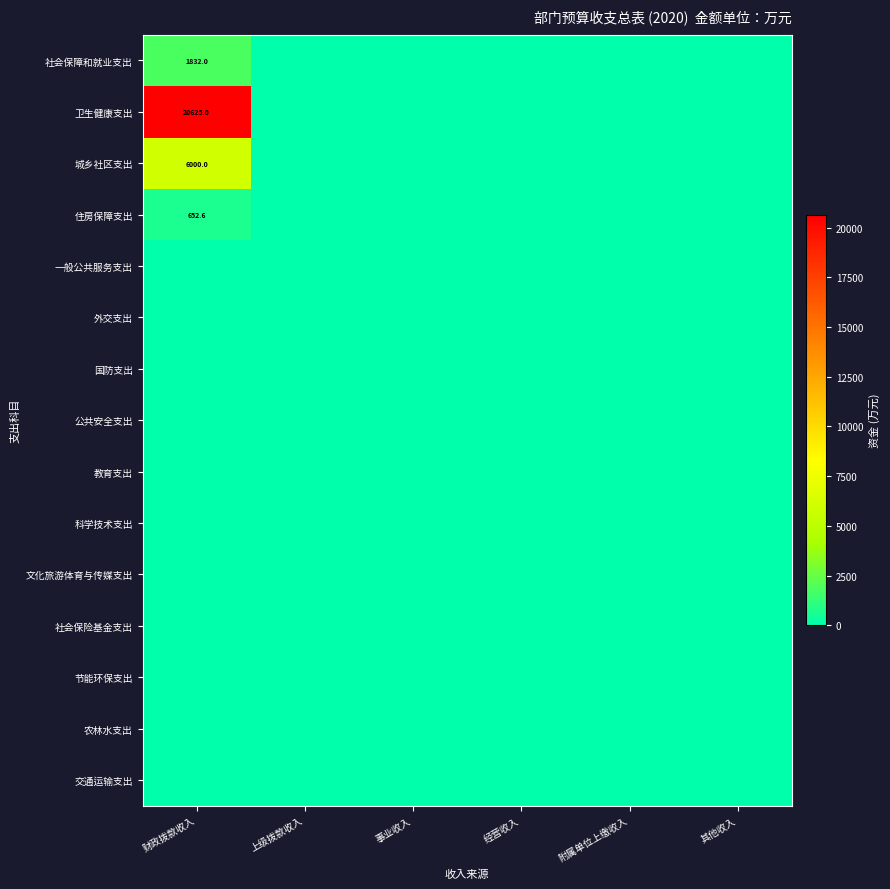

Count the number of categories in the chart.

6